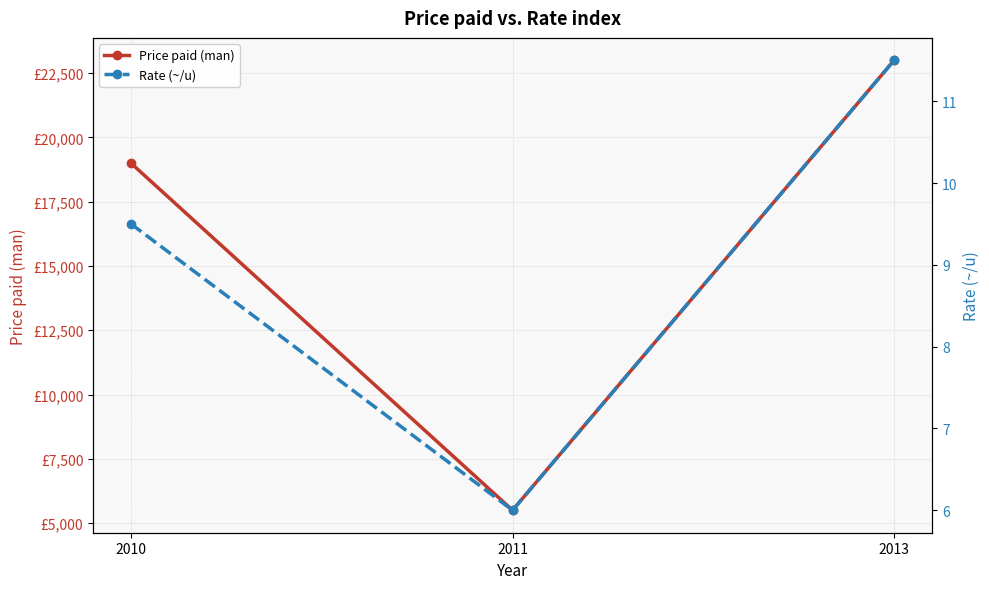

Which series has the largest total across all categories?

Price paid (man)